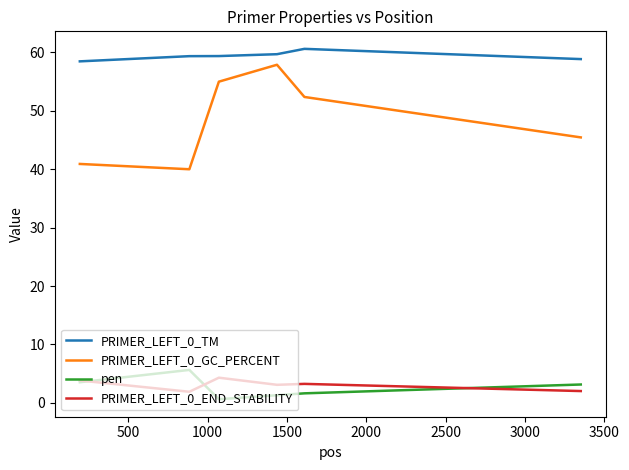

Which series has the largest total across all categories?

PRIMER_LEFT_0_TM